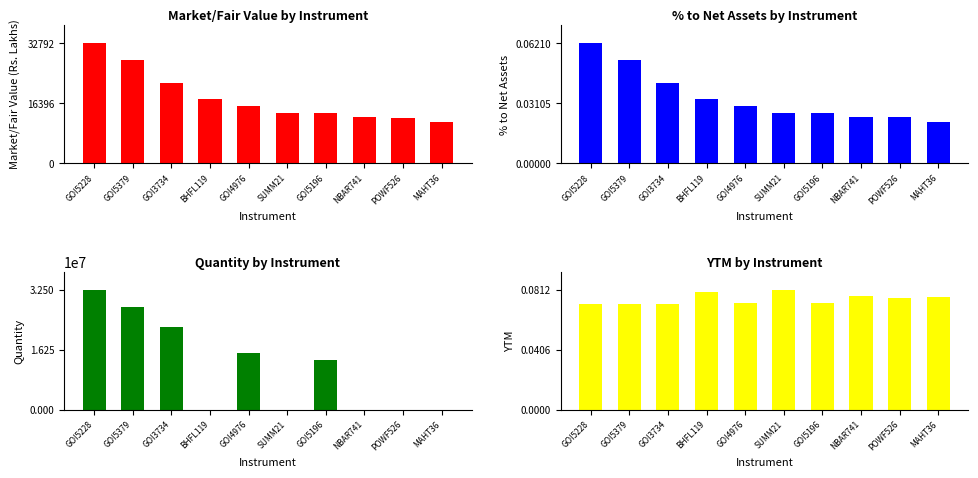

What is the approximate value of Market/Fair Value (Rs. in Lakhs) at POWF526?

12500.9